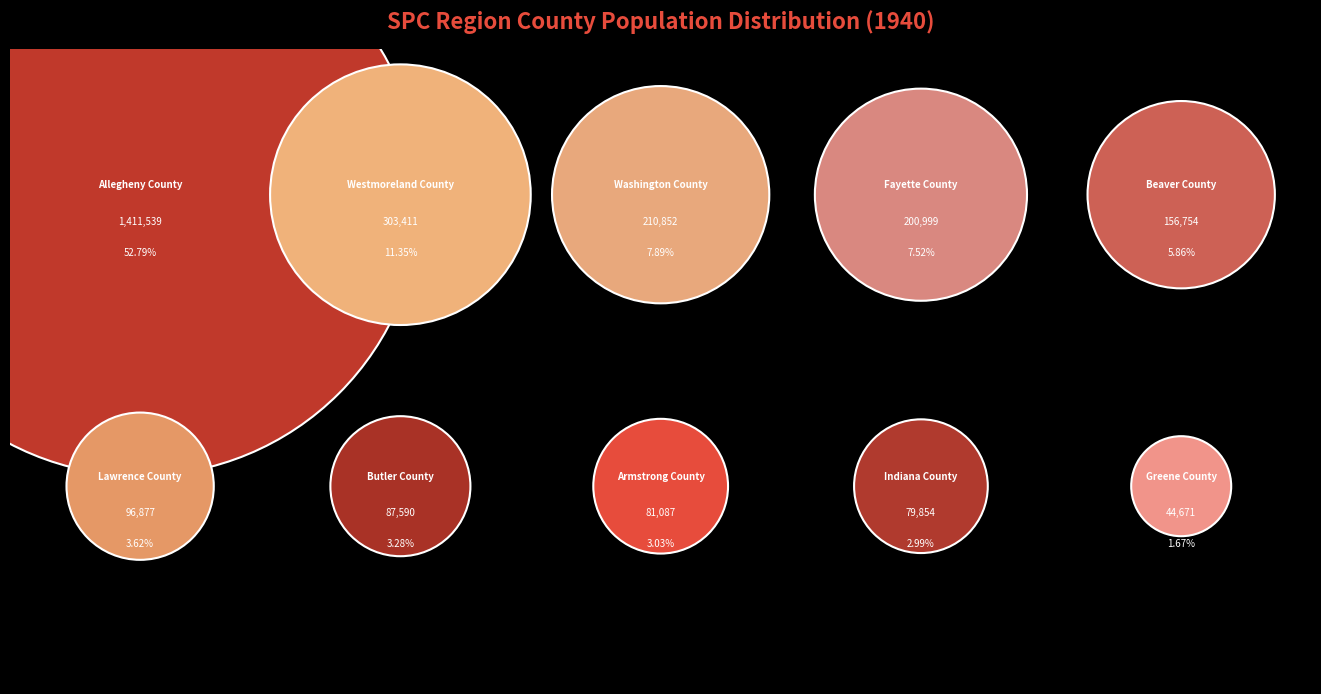

Does Allegheny County represent more than half of the total?

Yes